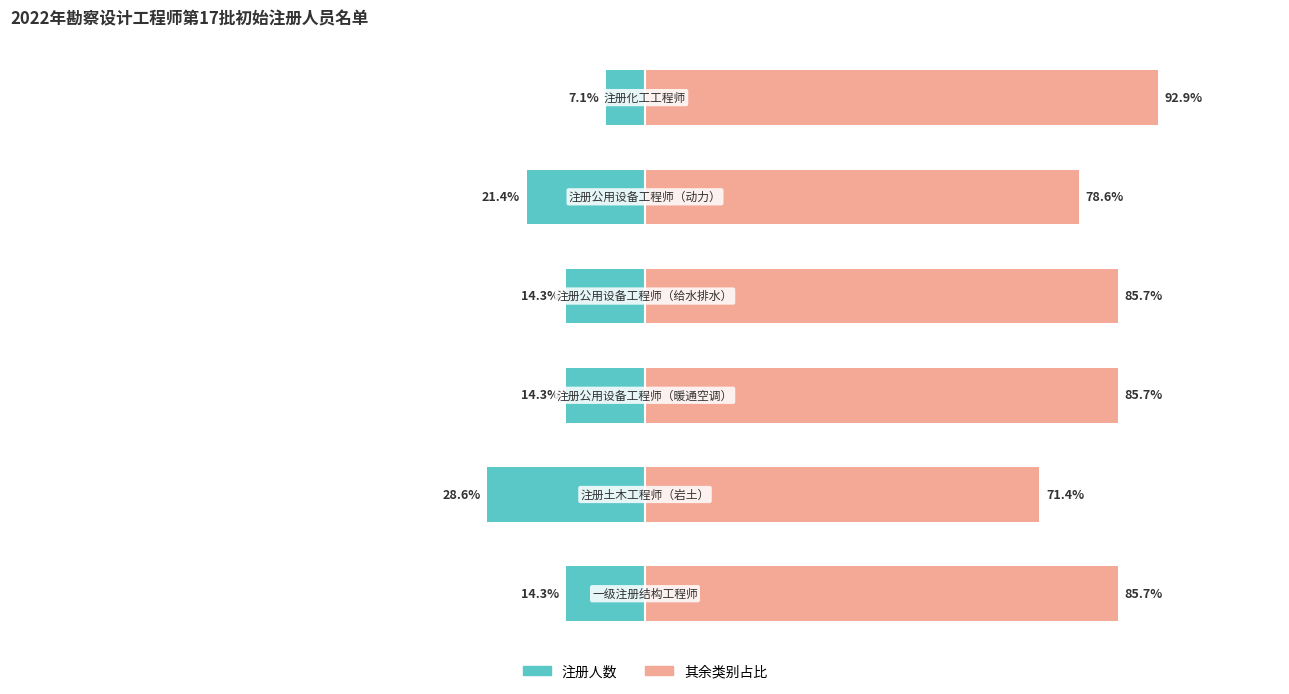

Between 5 and 0, which is larger?

5